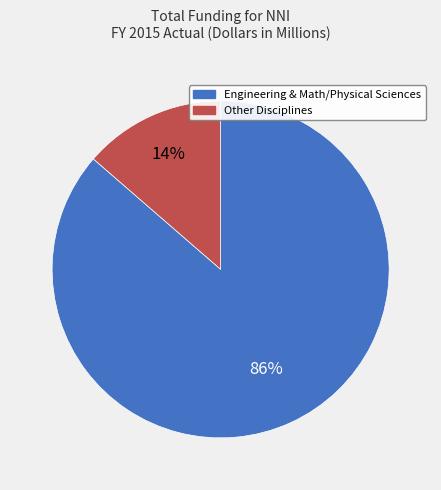

How many segments does this pie chart have?

2